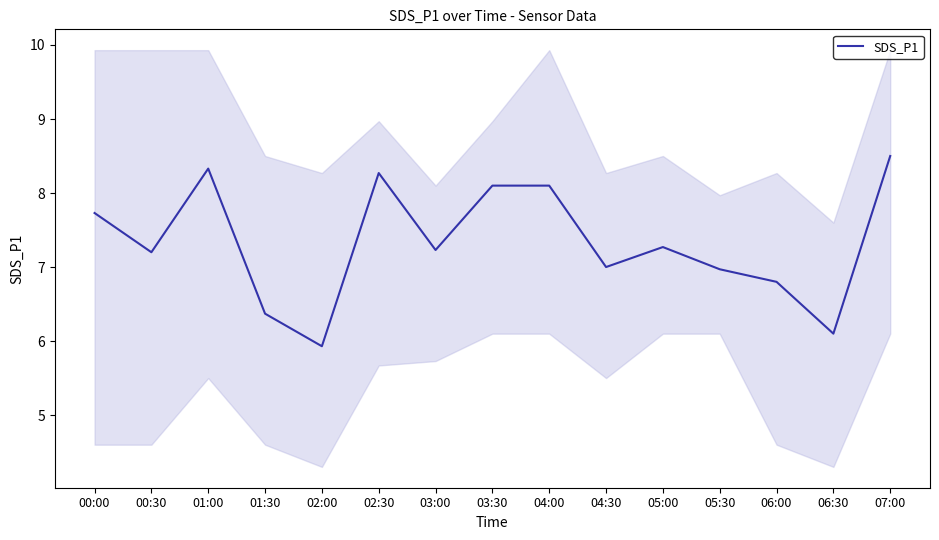

True or false: the data shows 6.1 at 06:30.

True